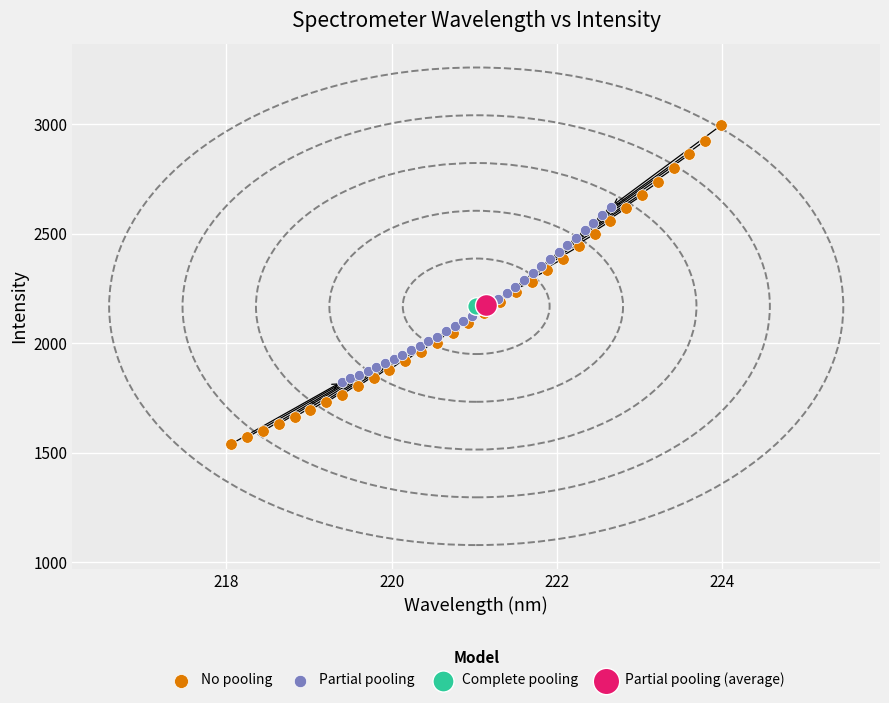

Which series reaches the maximum Y coordinate?

No pooling